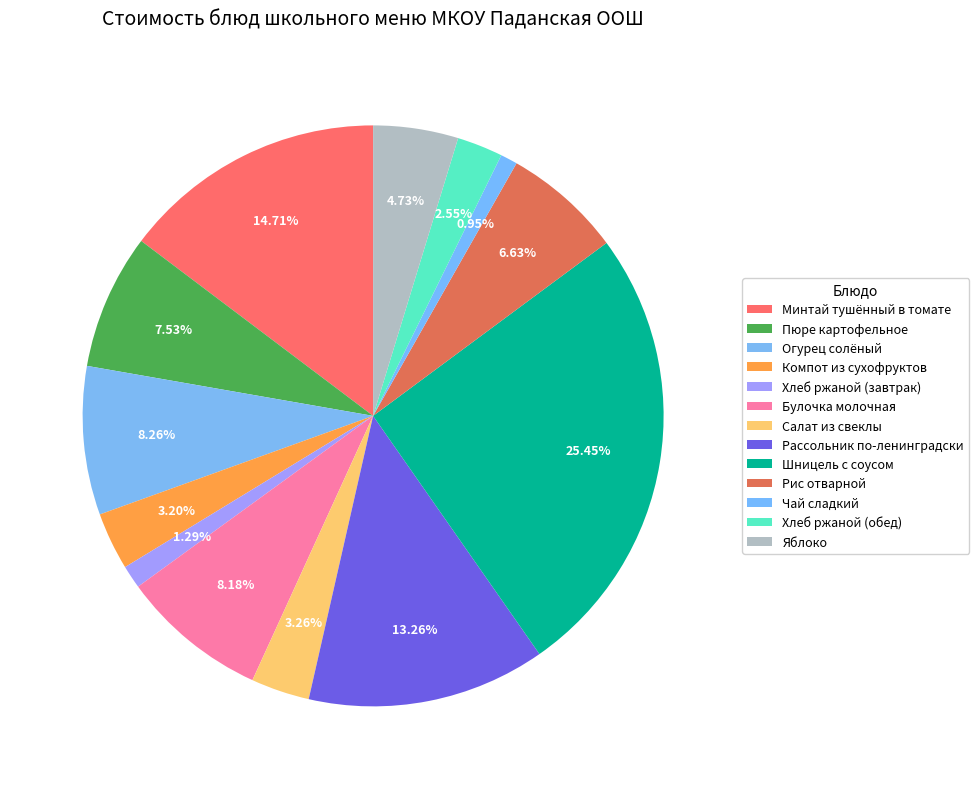

To the nearest percent, what is the combined percentage of Компот из сухофруктов and Хлеб ржаной (обед)?

6%